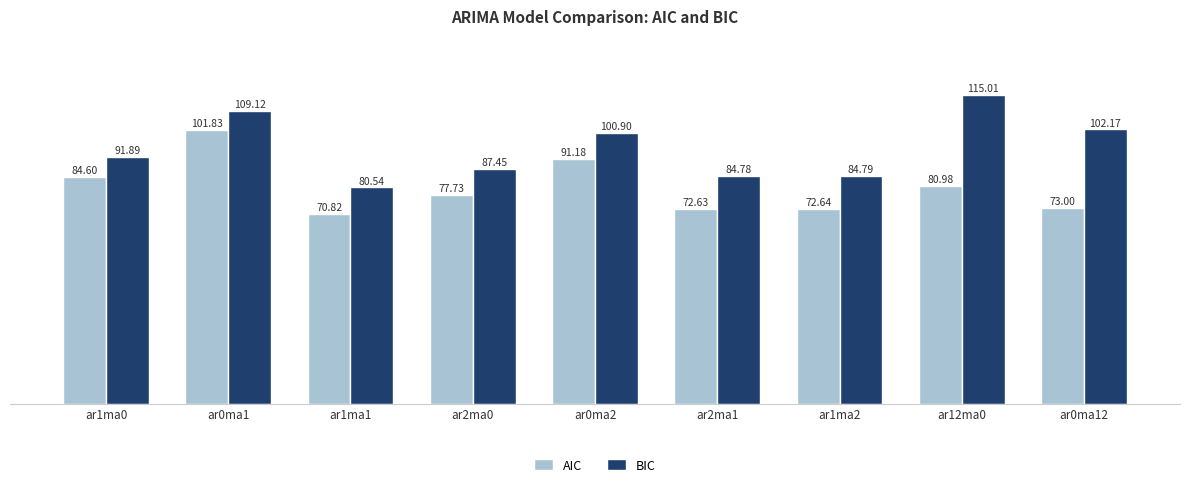

True or false: AIC has a value of 77.7 at ar2ma0.

True